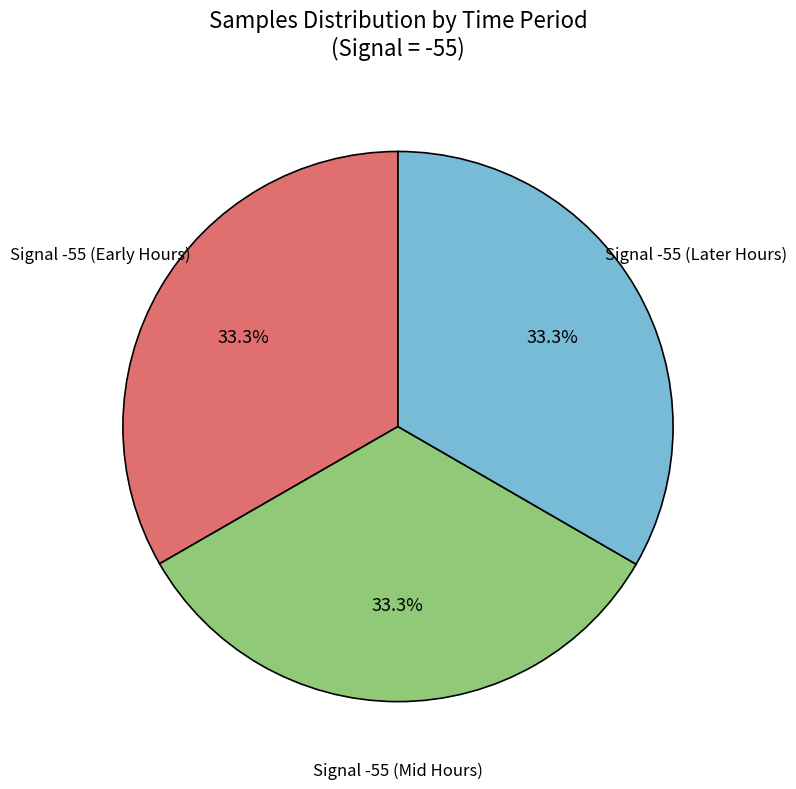

Does any single category account for the majority?

No